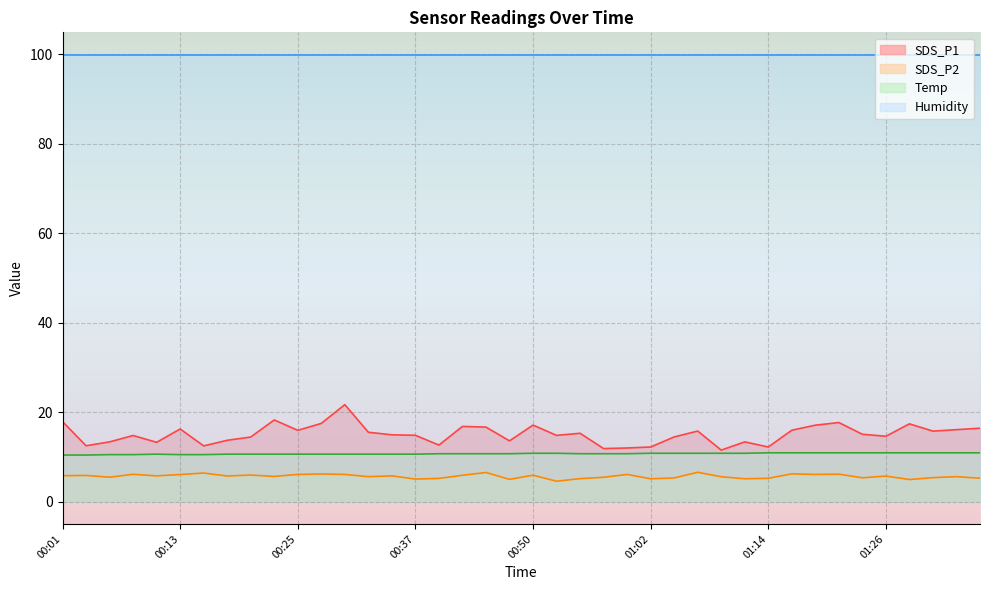

Is the value of SDS_P1 at 01:14 greater than the value of Temp at 01:12?

Yes